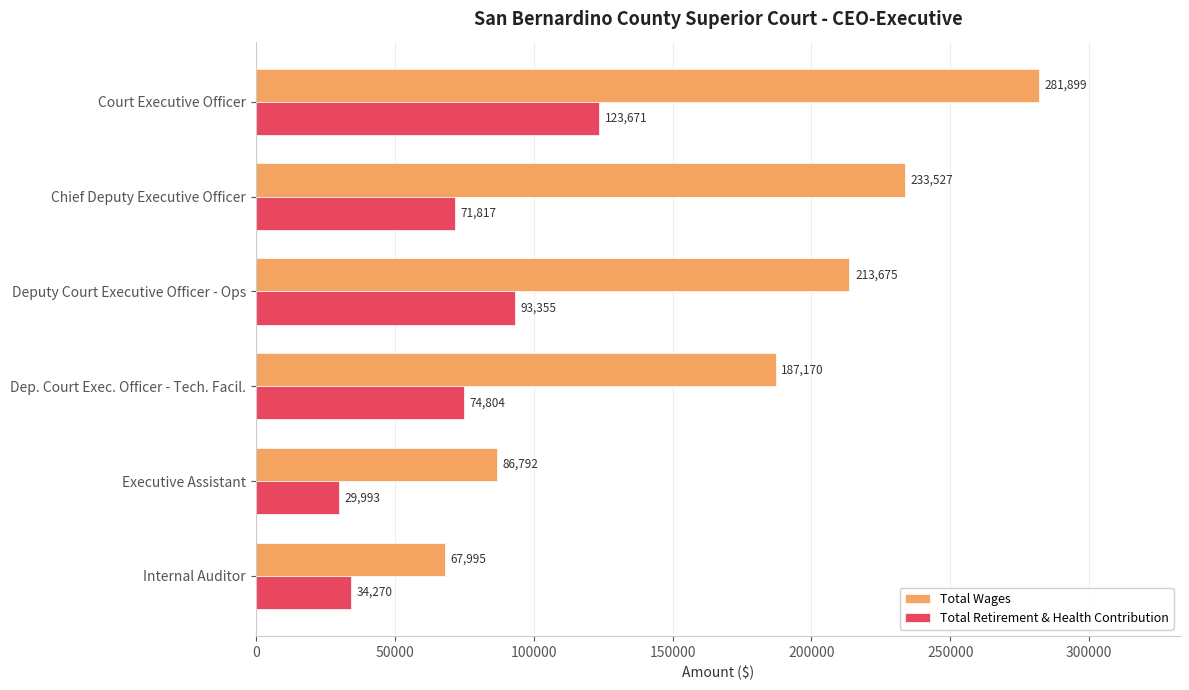

What is the highest value of the Total Retirement & Health Contribution series?

123671